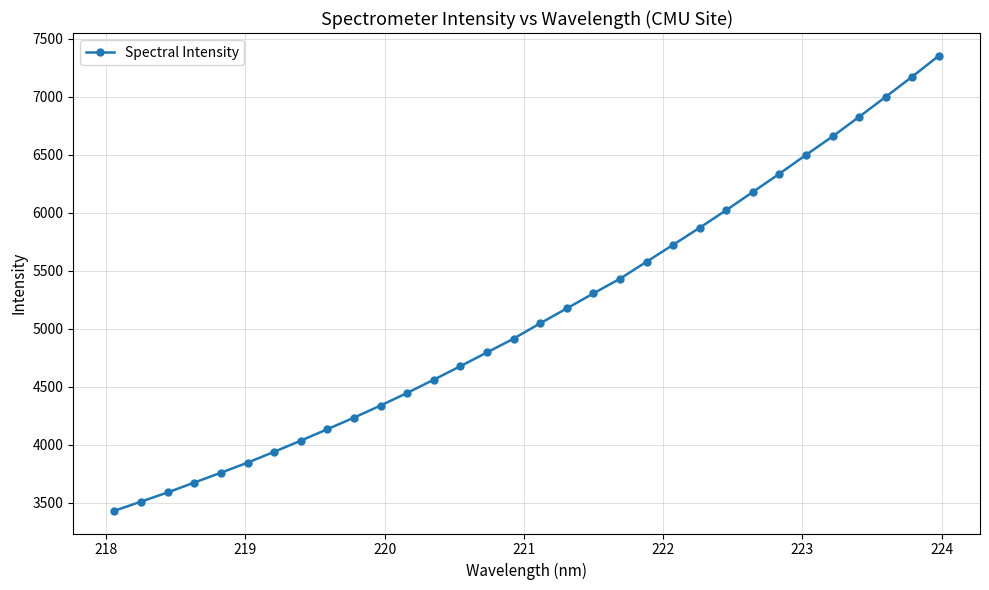

Does the chart have visible grid lines?

Yes